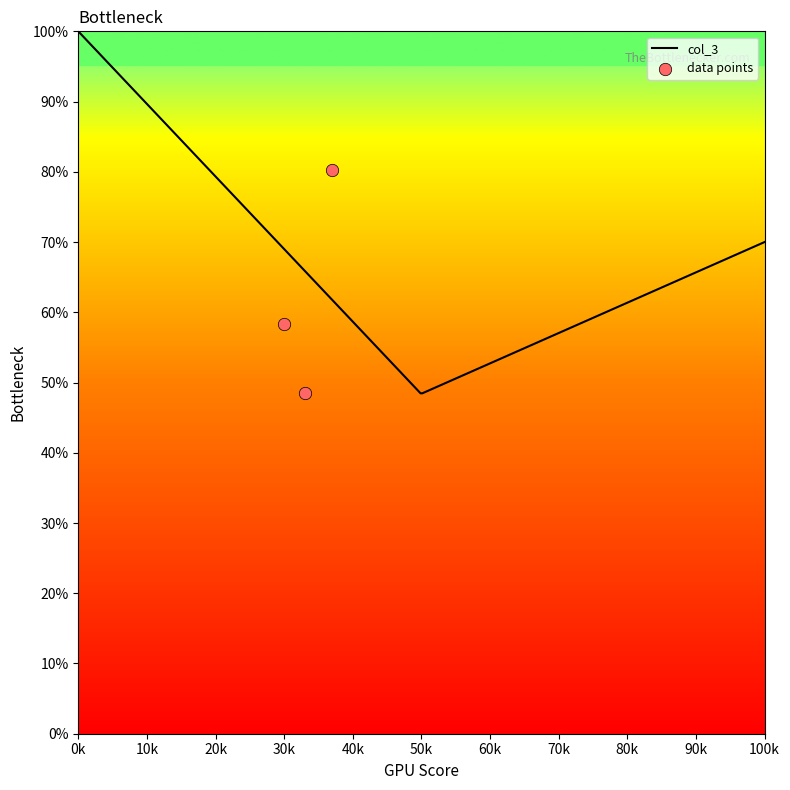

What is the minimum value for col_3?

48.5